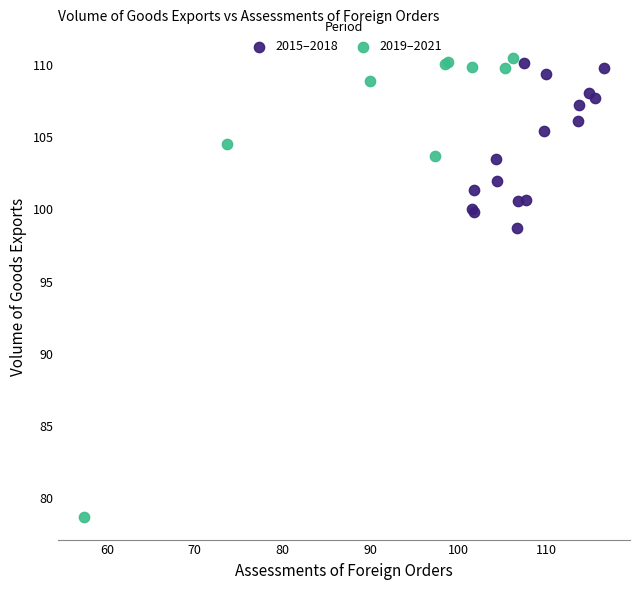

Which series has the widest spread of Y values?

2019–2021